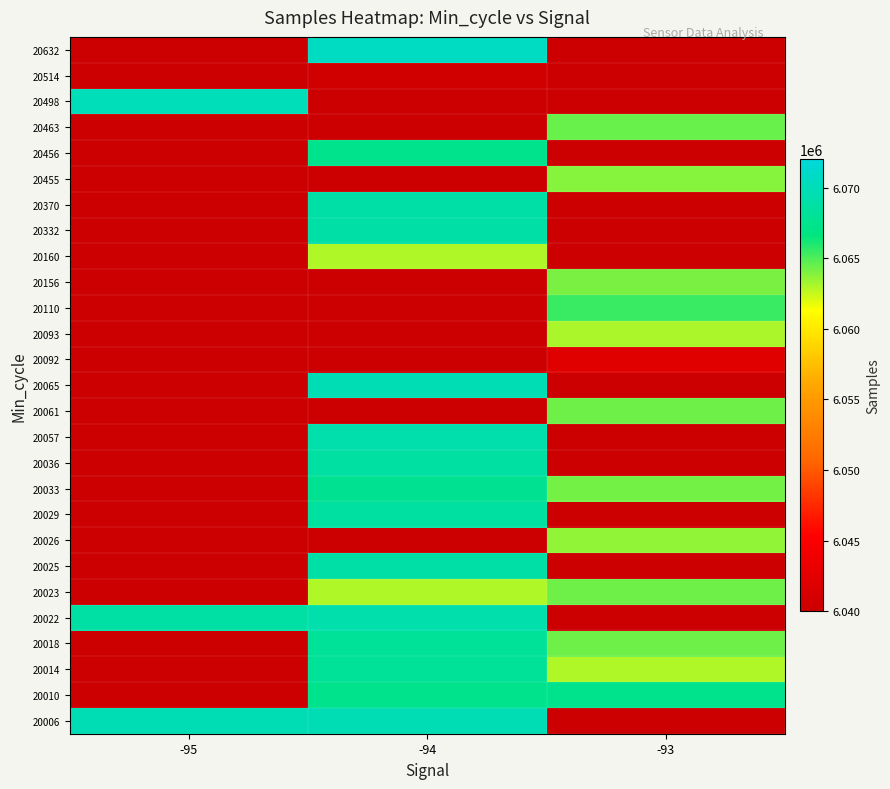

Which label corresponds to the largest value in the chart?

-94